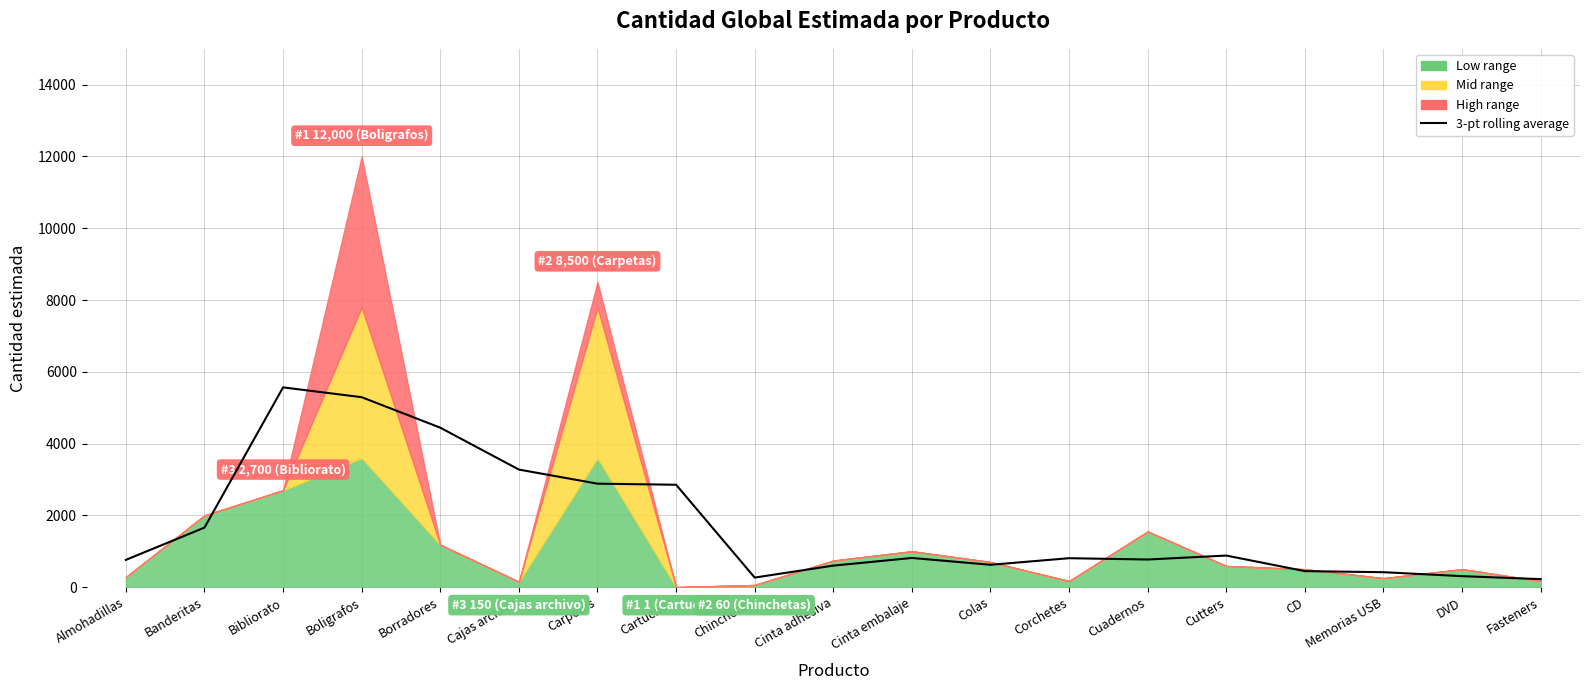

How many data points does each series have?

19